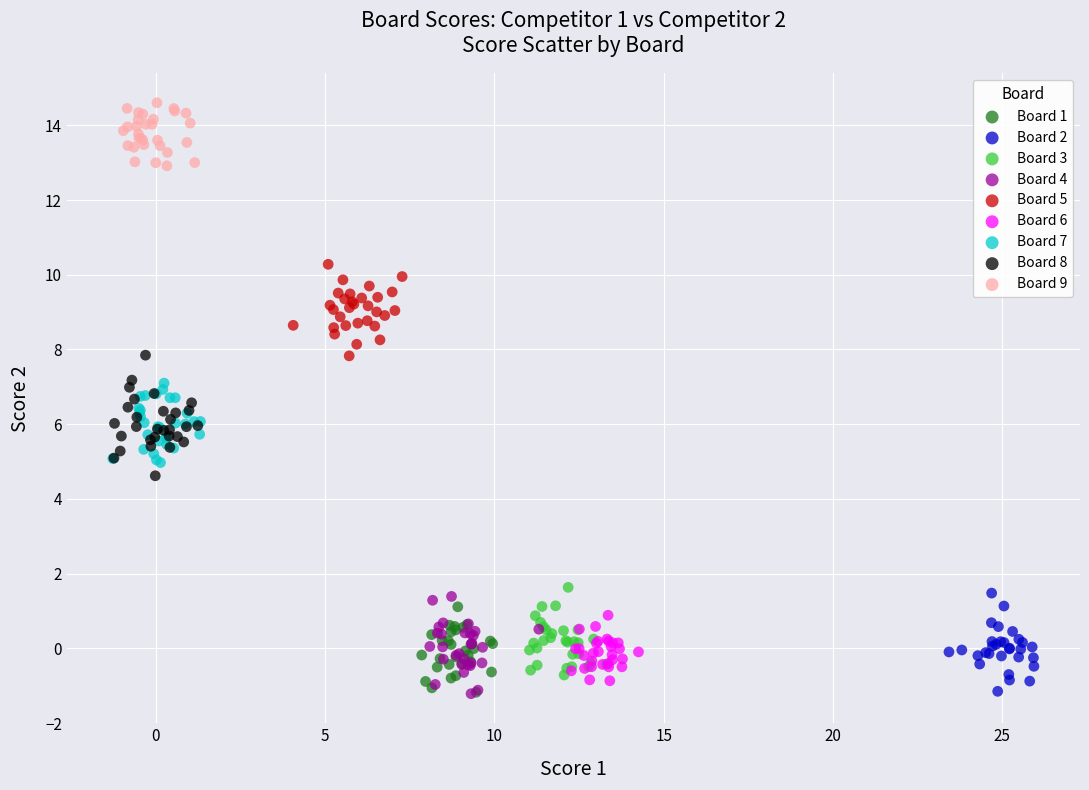

What are all the series names shown in the legend?

Board 1, Board 2, Board 3, Board 4, Board 5, Board 6, Board 7, Board 8, Board 9